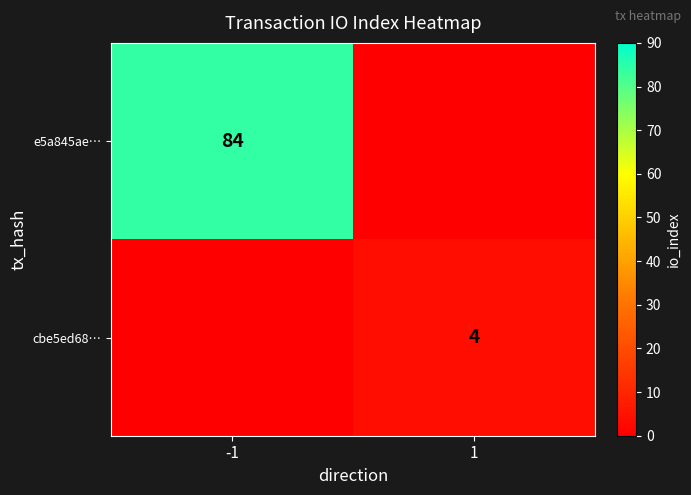

How many series are shown in this chart?

2